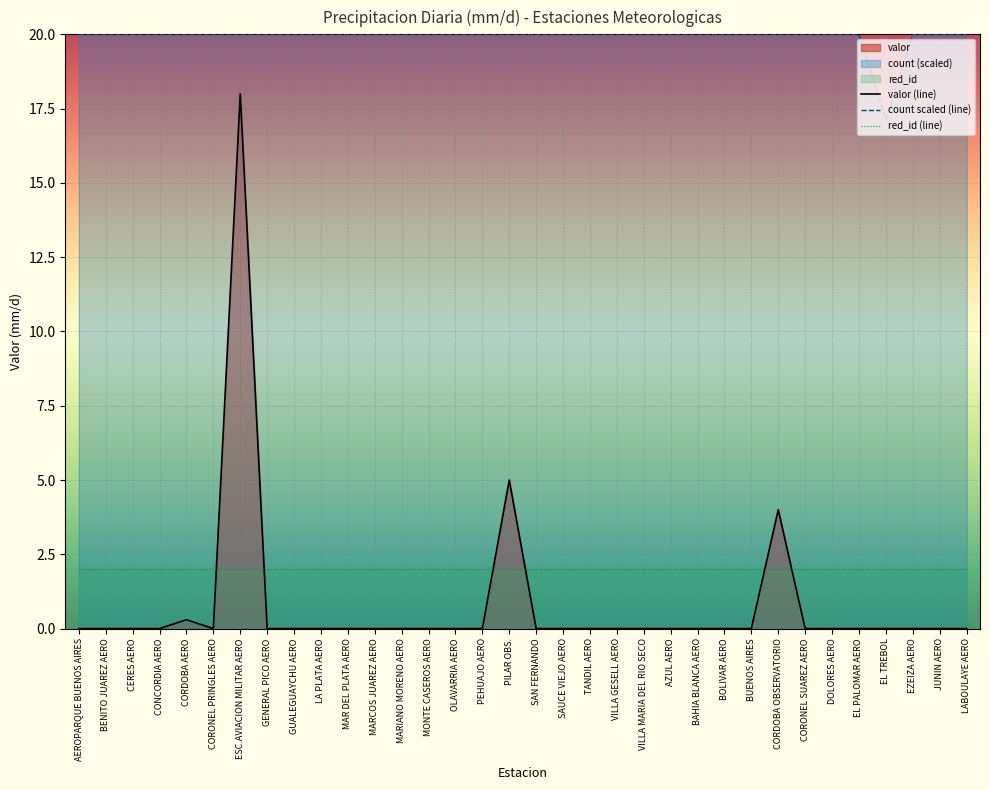

True or false: count and valor intersect in this chart.

False